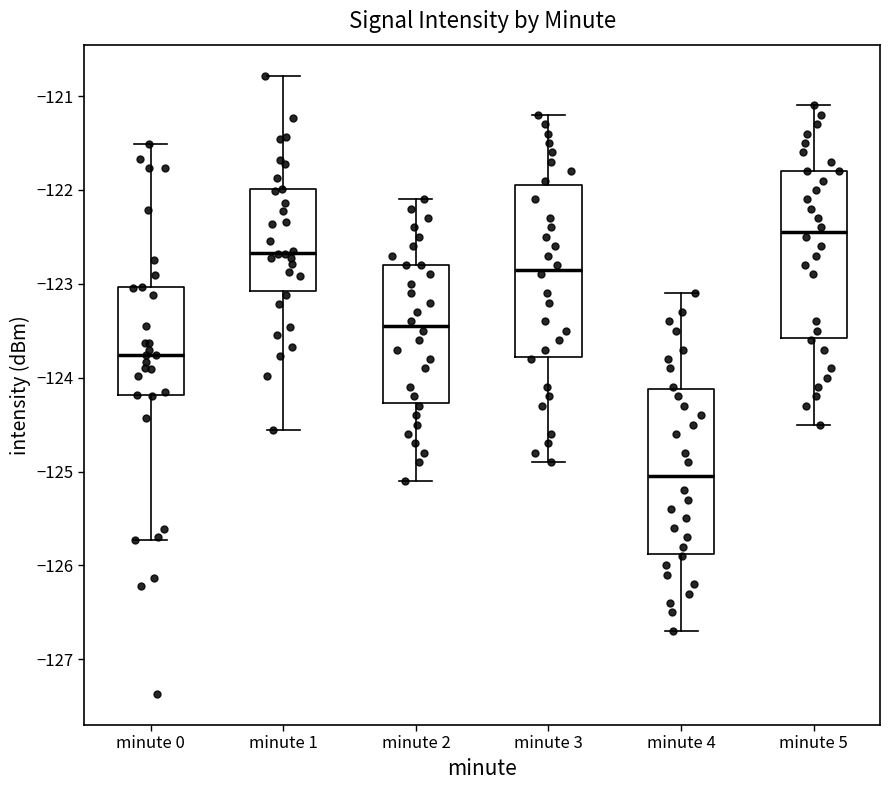

Where is the lower edge of the box for minute 3 on the y-axis? The values are not printed on the chart, so give them approximately, as read against the axis.

-123.8